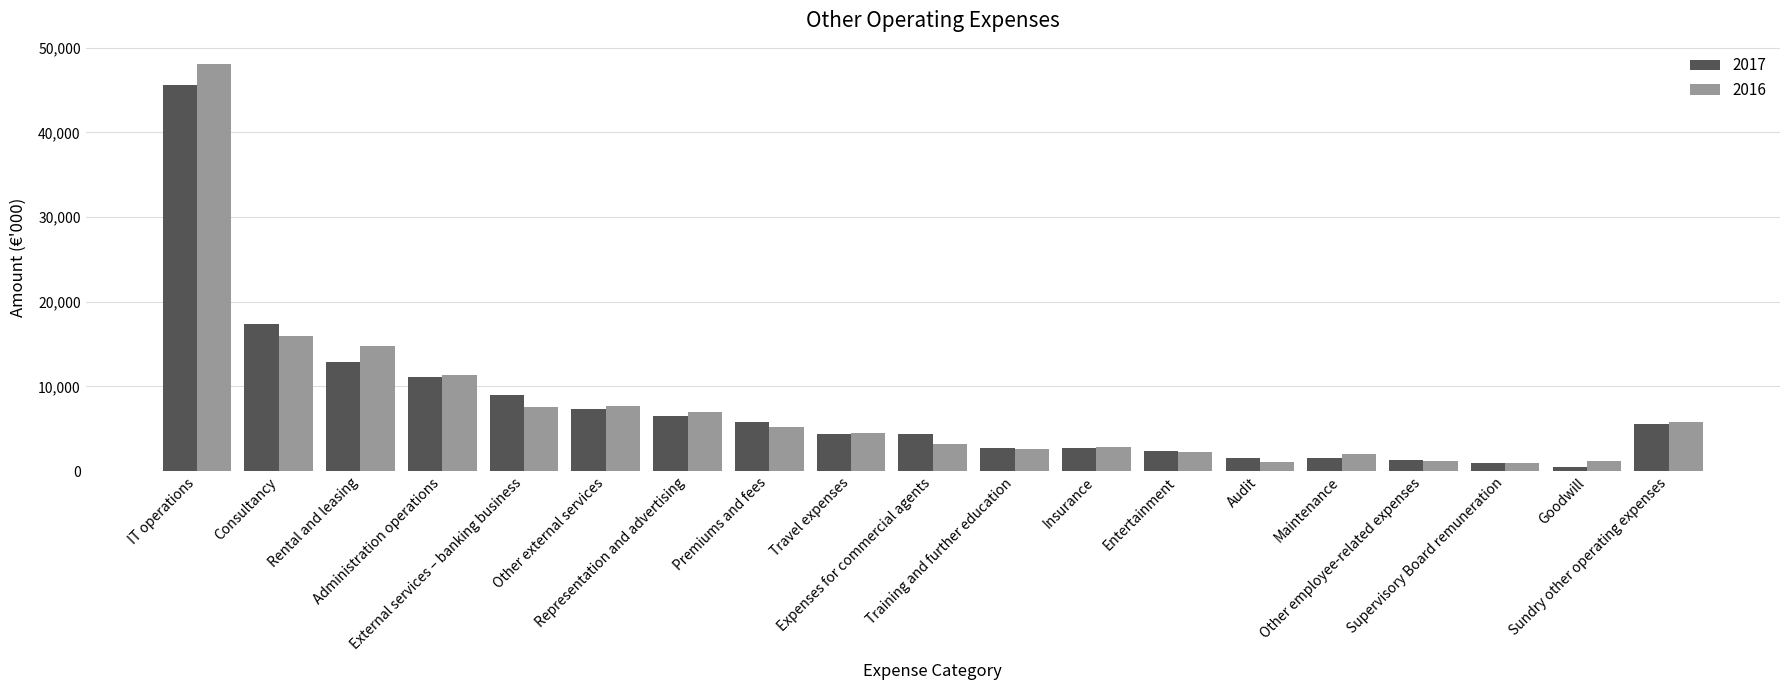

List the series in order of their peak value, highest first.

2016, 2017